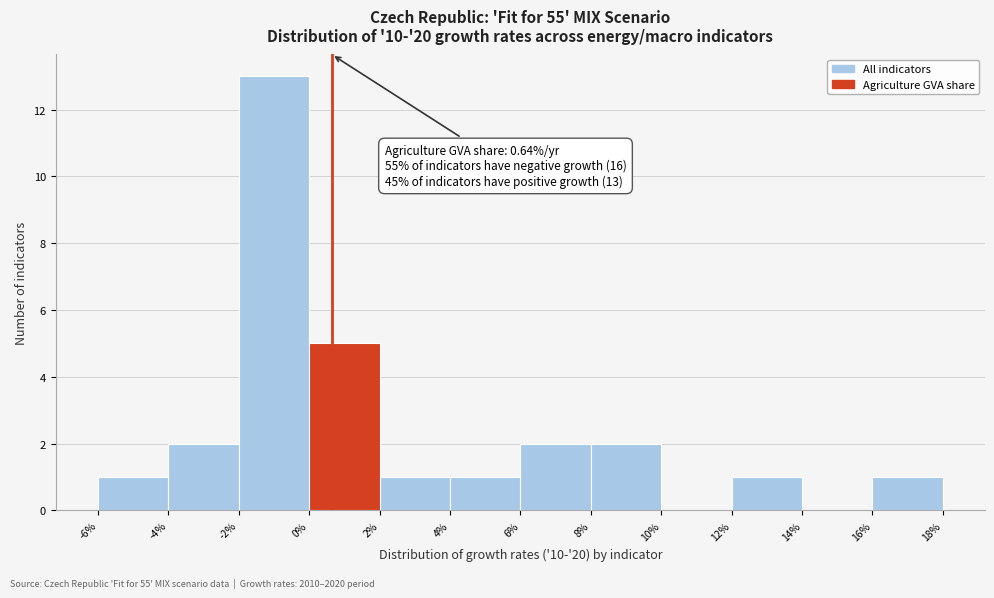

Which range on the x-axis has the tallest bar?

-2% to 0%